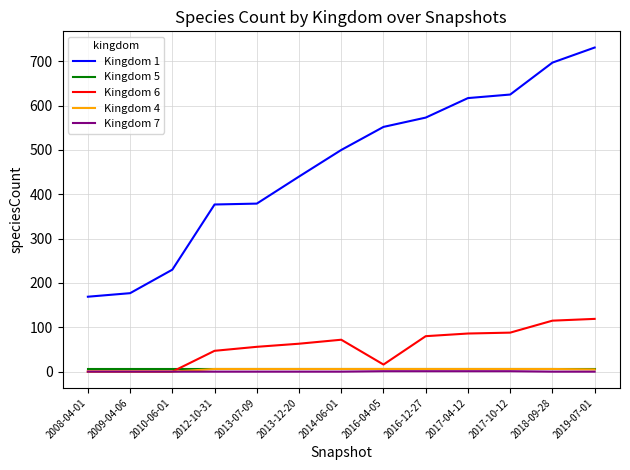

What is the sum of all Kingdom 7 values?

4